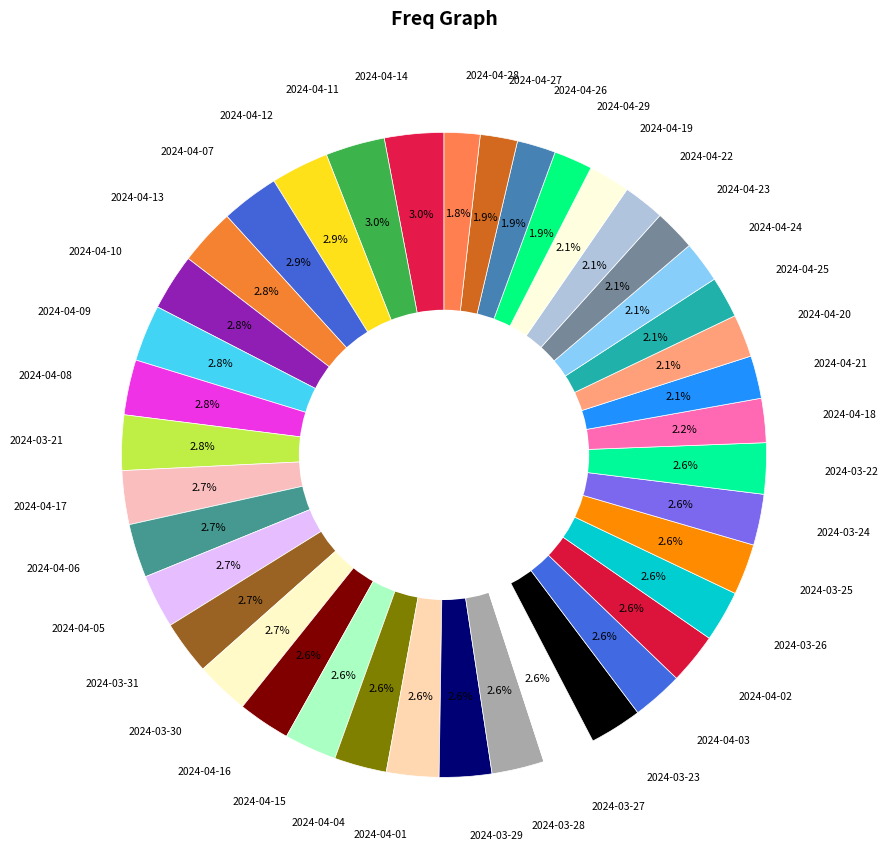

Count the number of slices in the pie.

40